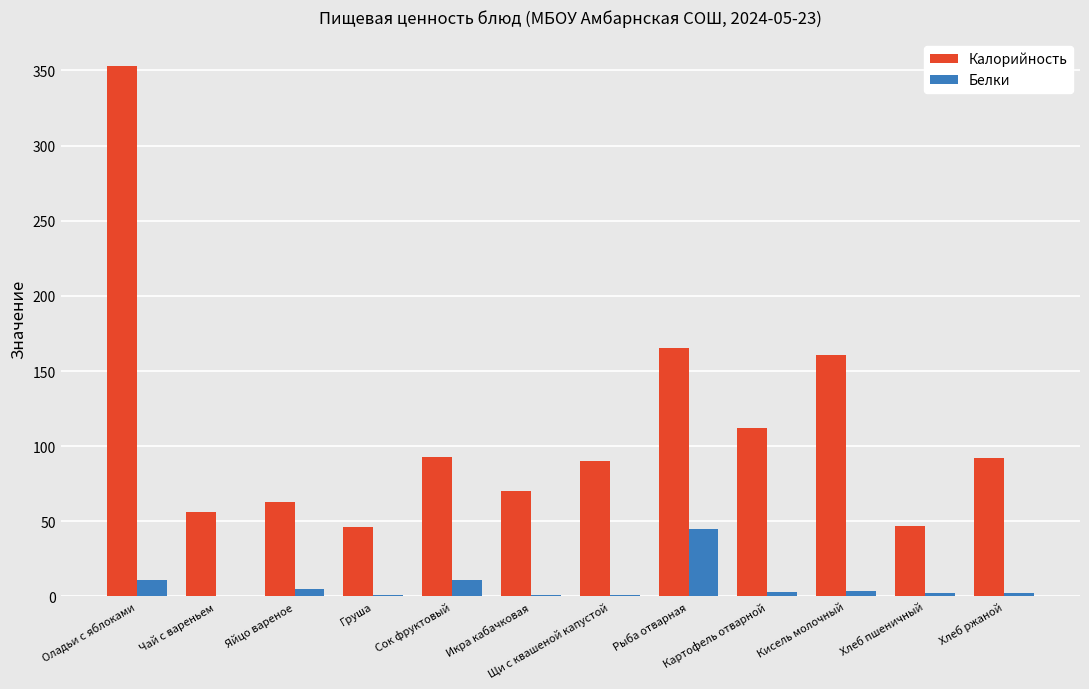

At which label does Белки reach its peak?

Рыба отварная